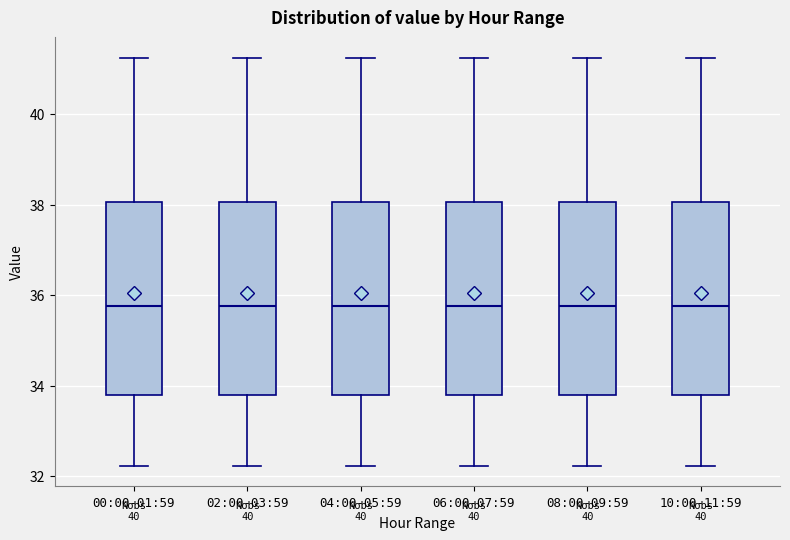

Reading left to right, transcribe this box plot: for each box, give where its median line is, the range the box spans, and where its two whiskers end, as read against the y-axis. The values are not printed on the chart, so give them approximately, as read against the axis.

00:00-01:59: median 35.8, box 33.8 to 38.0, whiskers 32.2 to 41.2
02:00-03:59: median 35.8, box 33.8 to 38.0, whiskers 32.2 to 41.2
04:00-05:59: median 35.8, box 33.8 to 38.0, whiskers 32.2 to 41.2
06:00-07:59: median 35.8, box 33.8 to 38.0, whiskers 32.2 to 41.2
08:00-09:59: median 35.8, box 33.8 to 38.0, whiskers 32.2 to 41.2
10:00-11:59: median 35.8, box 33.8 to 38.0, whiskers 32.2 to 41.2